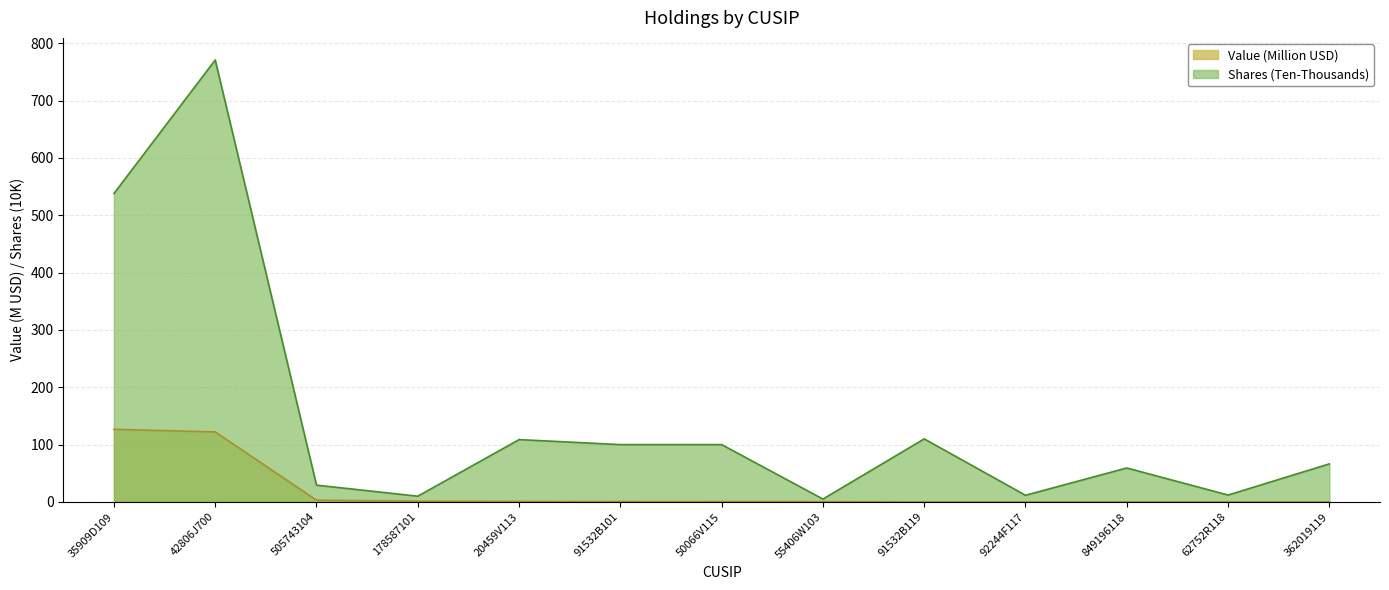

Where is Shares or principal amount nearest to the value 387?

35909D109